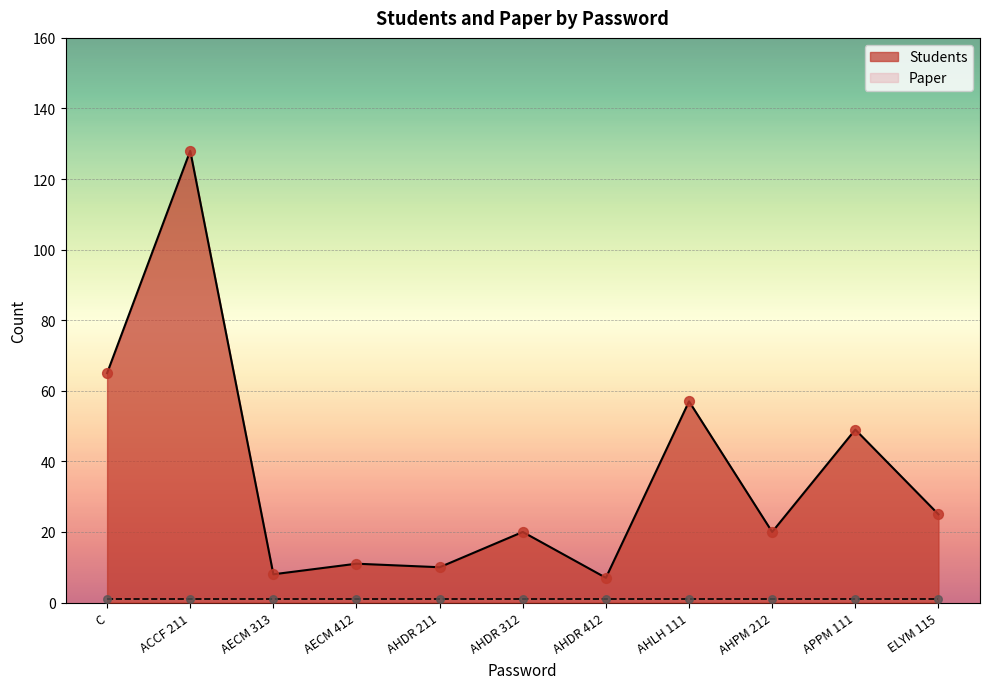

What is the ratio of the value at AECM 412 to the value at AHLH 111?

0.2